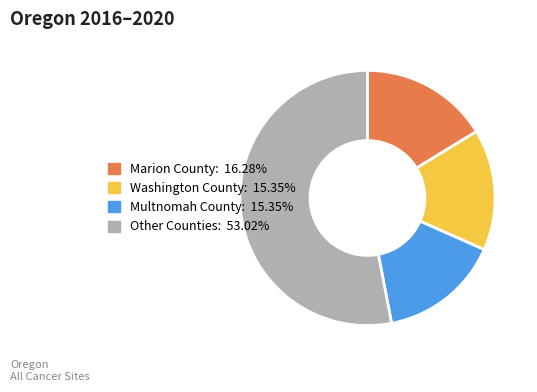

Is there any slice that represents more than half of the pie?

Yes